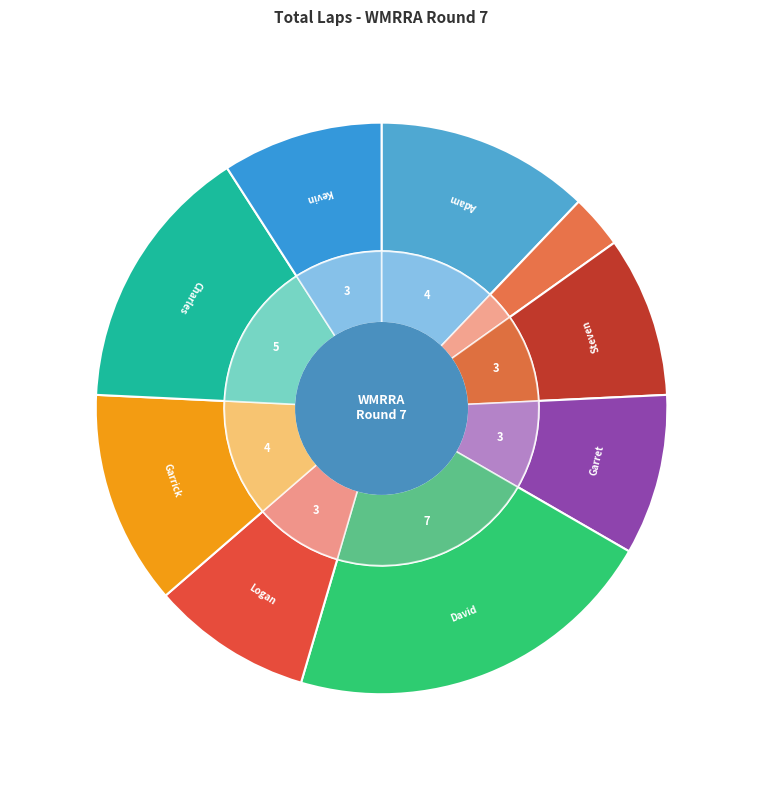

To the nearest percent, what is the combined percentage of Logan Oster and Steven Campbell?

18%